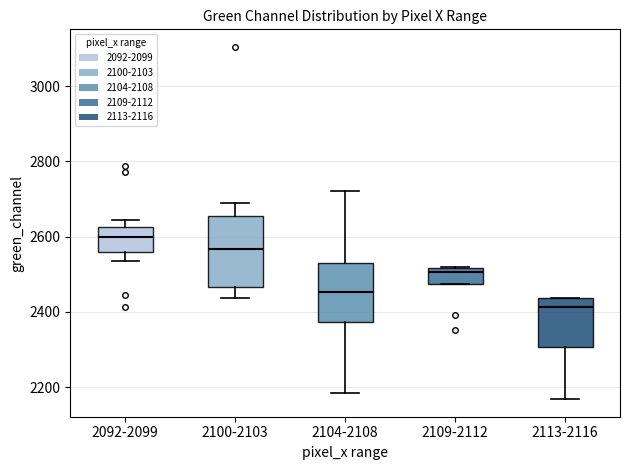

Which box's median line is the lowest?

2113-2116